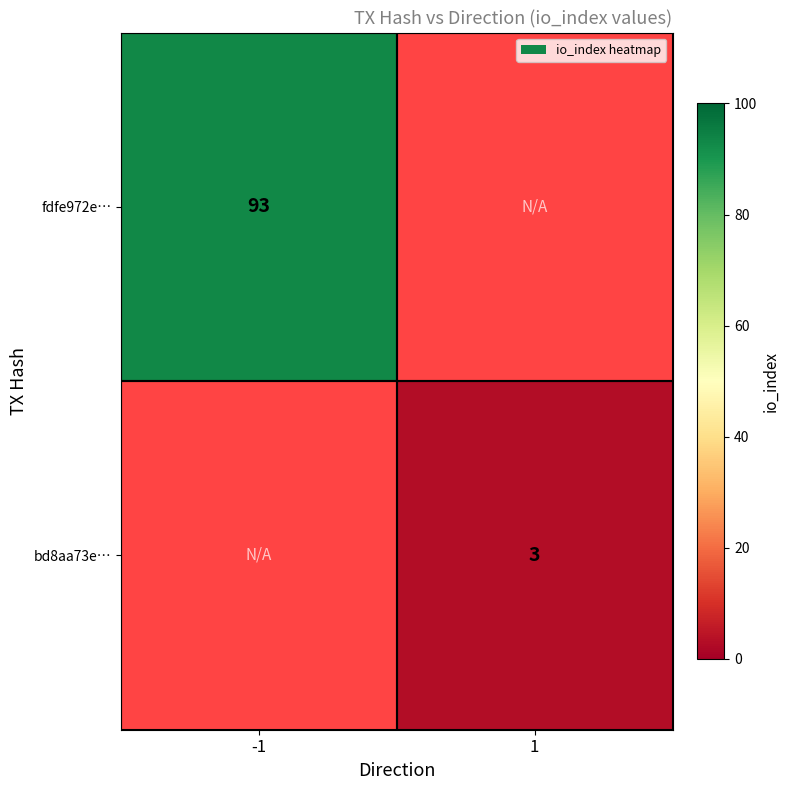

The fdfe972e… series shows 93 at -1. True or false?

True